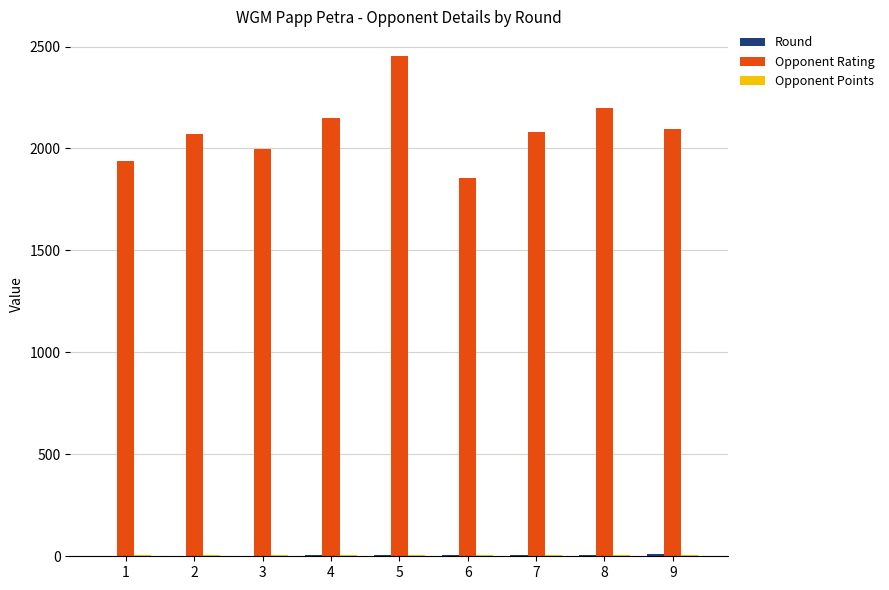

What is the maximum value for Opponent Rating?

2452.0